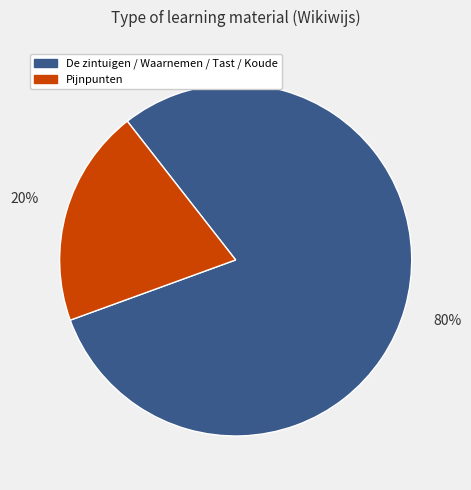

Count the number of slices in the pie.

2